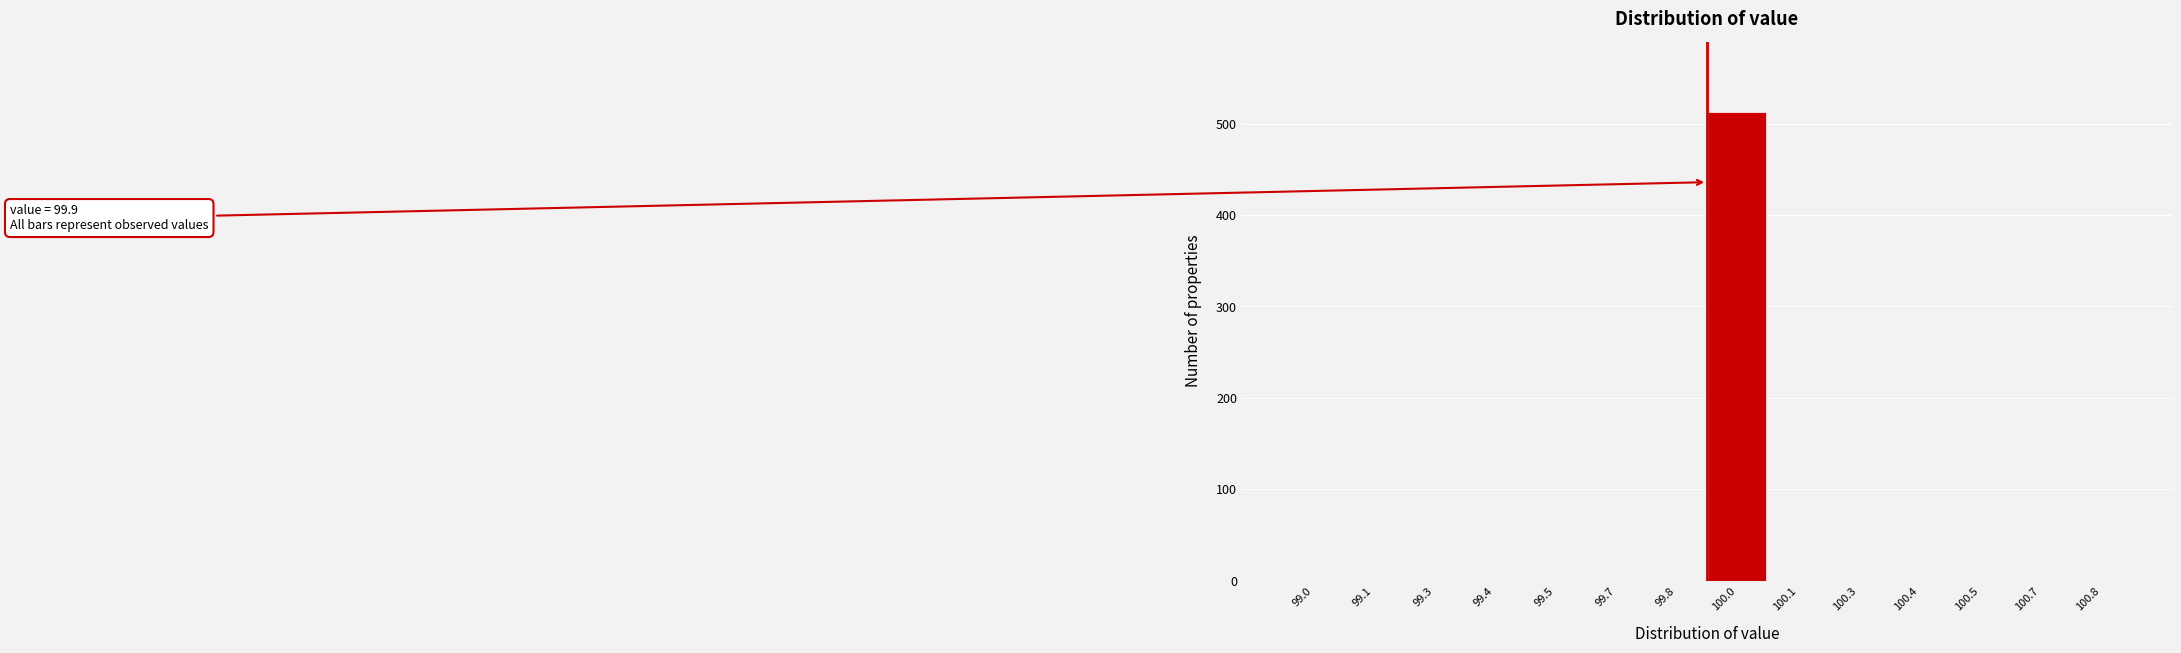

Reading right to left, what are all the values shown in this chart?

100.8=0	100.7=0	100.5=0	100.4=0	100.3=0	100.1=0	100.0=513	99.8=0	99.7=0	99.5=0	99.4=0	99.3=0	99.1=0	99.0=0